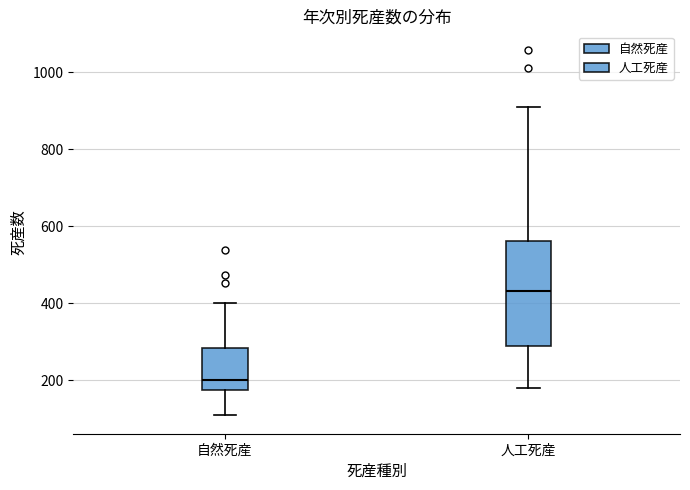

Comparing the boxes themselves (not the whiskers), which one is the tallest?

人工死産